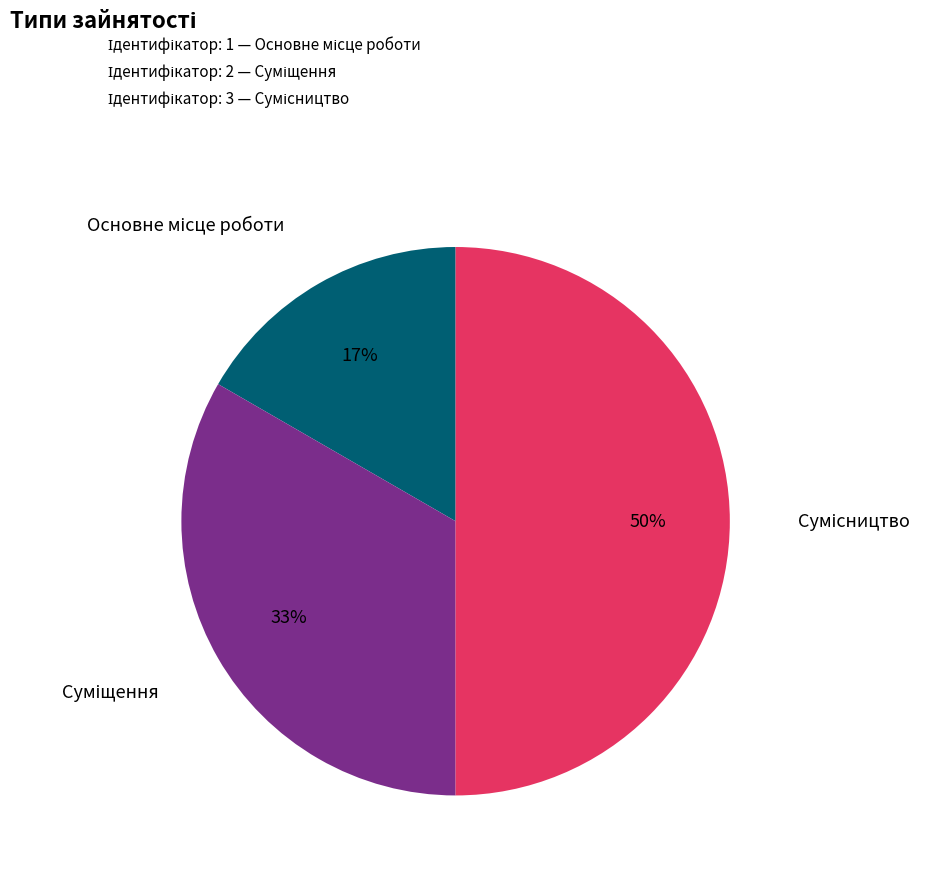

To the nearest percent, what is the difference between the largest and smallest slice percentages?

33%